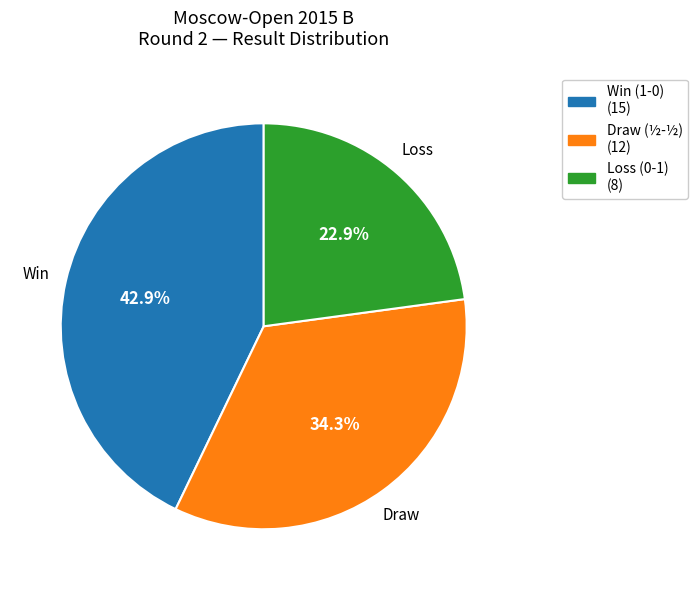

How many segments does this pie chart have?

3